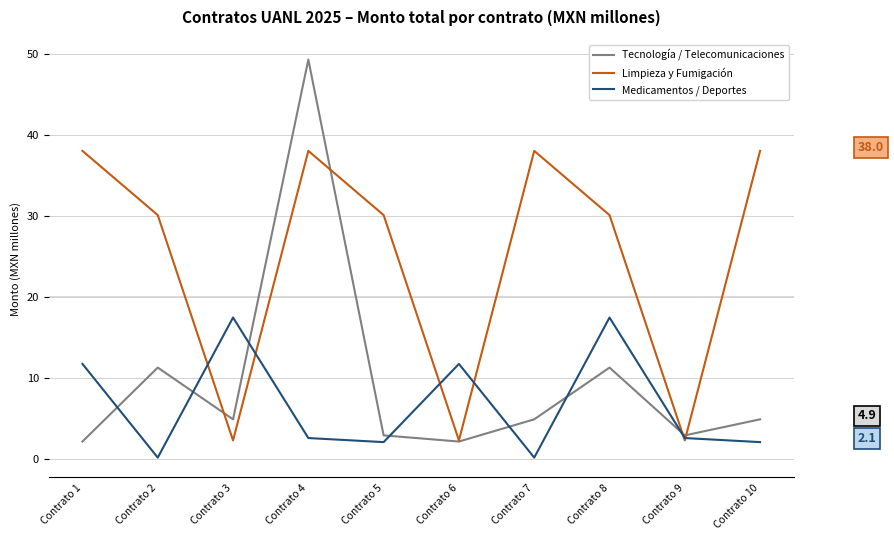

Does the chart have visible grid lines?

Yes